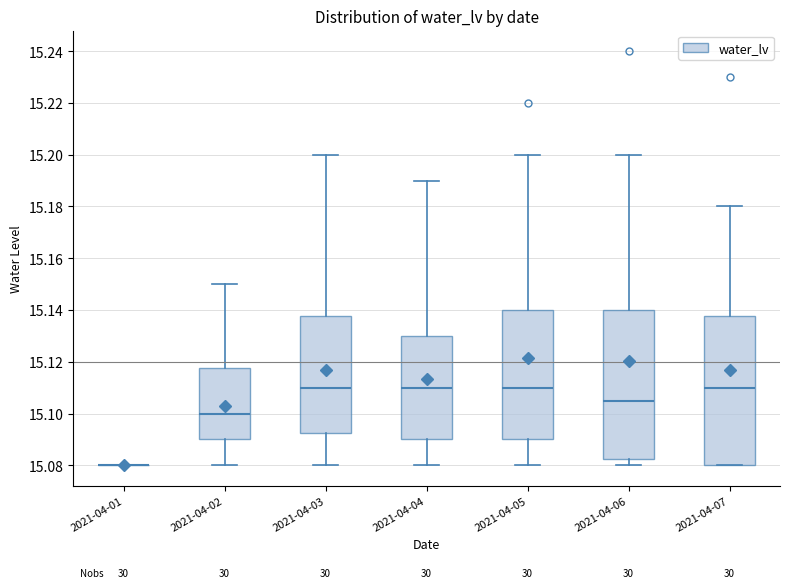

Reading left to right, read every box against the y-axis: the position of its median line, the range the box covers, and the ends of its whiskers. The values are not printed on the chart, so give them approximately, as read against the axis.

2021-04-01: box collapsed to a line at 15.080, whiskers 15.080 to 15.080
2021-04-02: median 15.100, box 15.090 to 15.118, whiskers 15.080 to 15.150
2021-04-03: median 15.110, box 15.092 to 15.138, whiskers 15.080 to 15.200
2021-04-04: median 15.110, box 15.090 to 15.130, whiskers 15.080 to 15.190
2021-04-05: median 15.110, box 15.090 to 15.140, whiskers 15.080 to 15.200
2021-04-06: median 15.106, box 15.082 to 15.140, whiskers 15.080 to 15.200
2021-04-07: median 15.110, box 15.080 to 15.138, whiskers 15.080 to 15.180